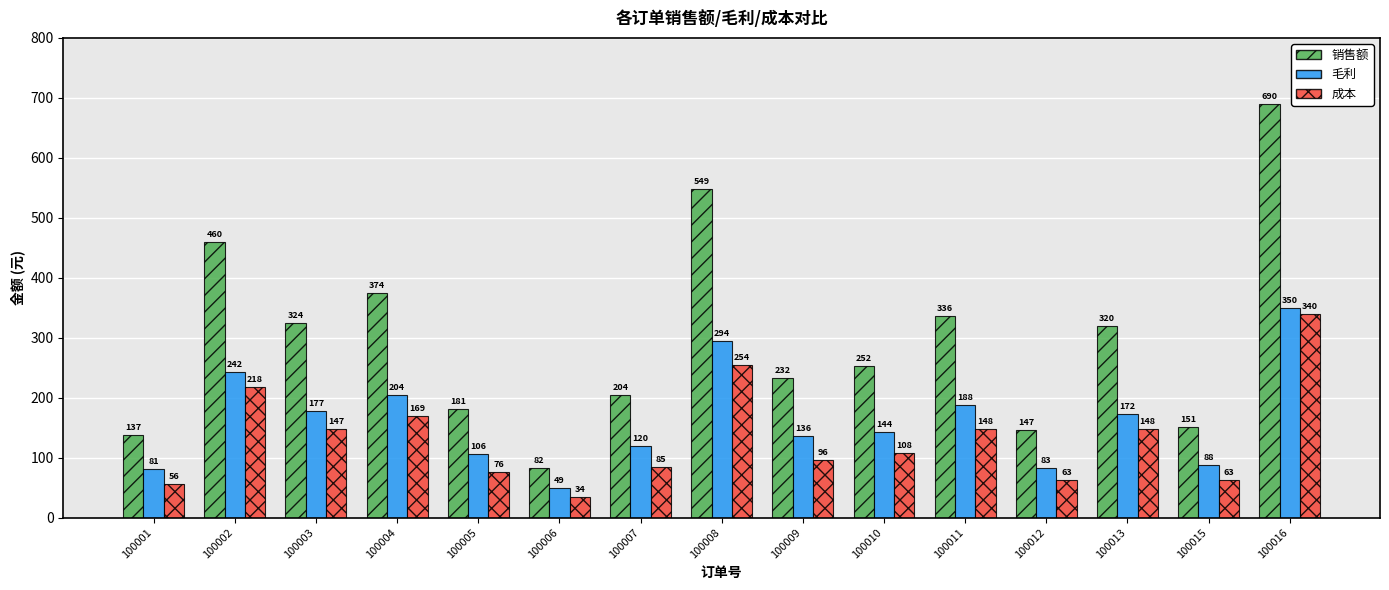

What is the difference between the 成本 values at 100005 and 100003?

71.4